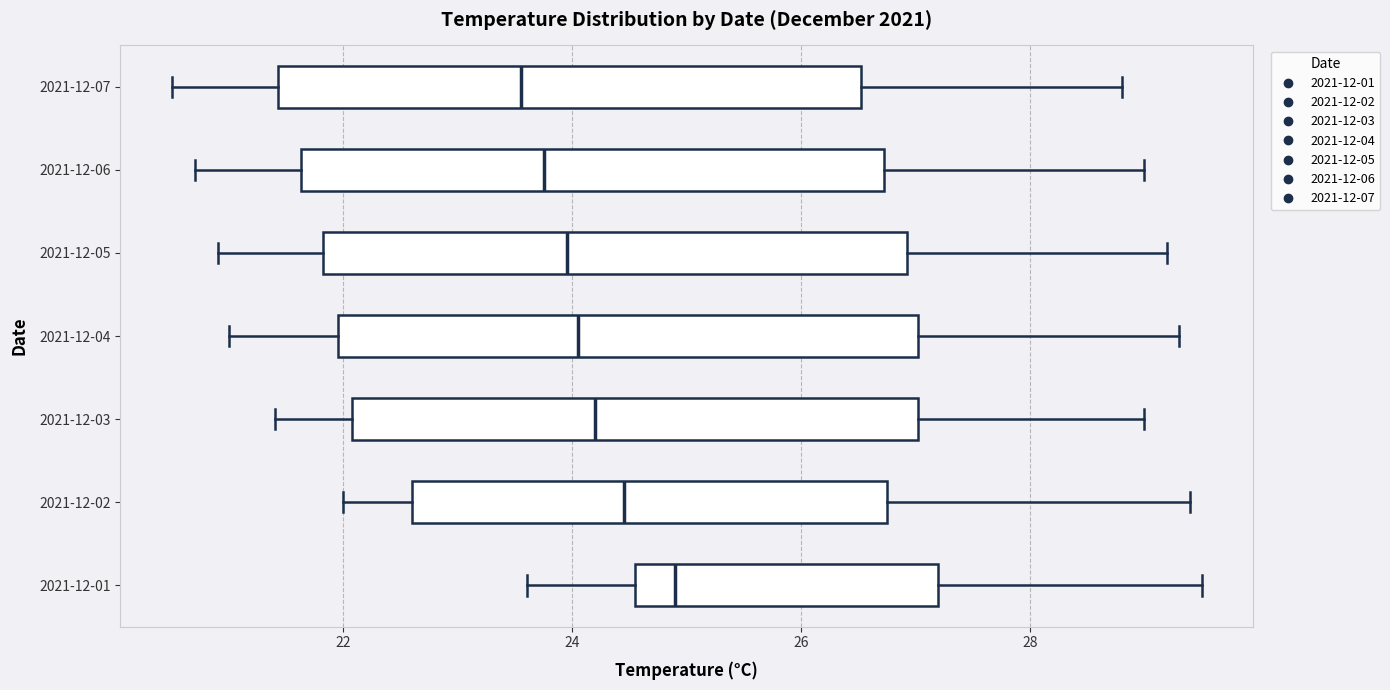

Reading bottom to top, transcribe this box plot: for each box, give where its median line is, the range the box spans, and where its two whiskers end, as read against the x-axis. The values are not printed on the chart, so give them approximately, as read against the axis.

2021-12-01: median 25.0, box 24.6 to 27.2, whiskers 23.6 to 29.6
2021-12-02: median 24.4, box 22.6 to 26.8, whiskers 22.0 to 29.4
2021-12-03: median 24.2, box 22.0 to 27.0, whiskers 21.4 to 29.0
2021-12-04: median 24.0, box 22.0 to 27.0, whiskers 21.0 to 29.4
2021-12-05: median 24.0, box 21.8 to 27.0, whiskers 21.0 to 29.2
2021-12-06: median 23.8, box 21.6 to 26.8, whiskers 20.8 to 29.0
2021-12-07: median 23.6, box 21.4 to 26.6, whiskers 20.6 to 28.8